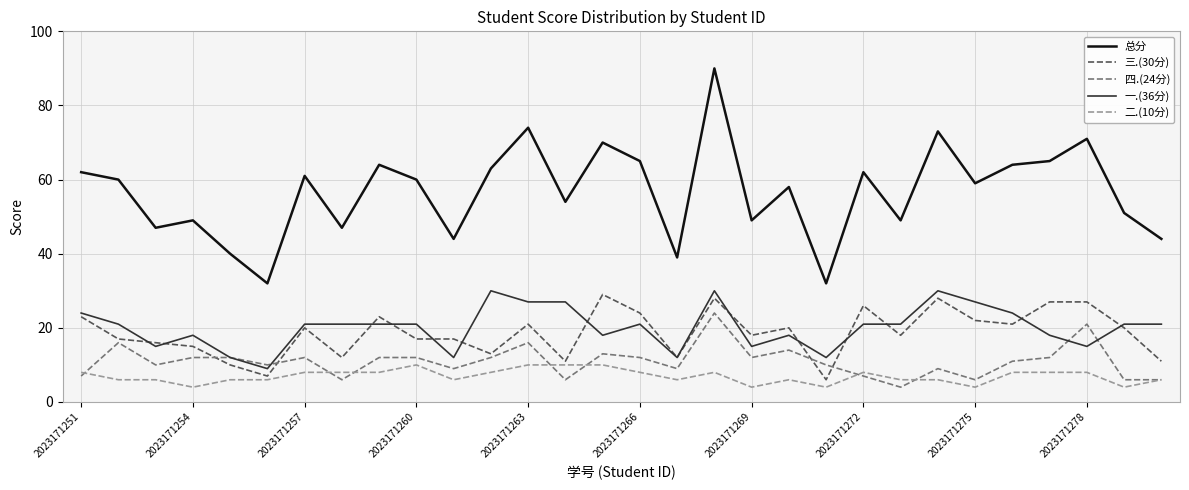

What is the difference between the maximum and minimum values in the 一.(36分) series?

21